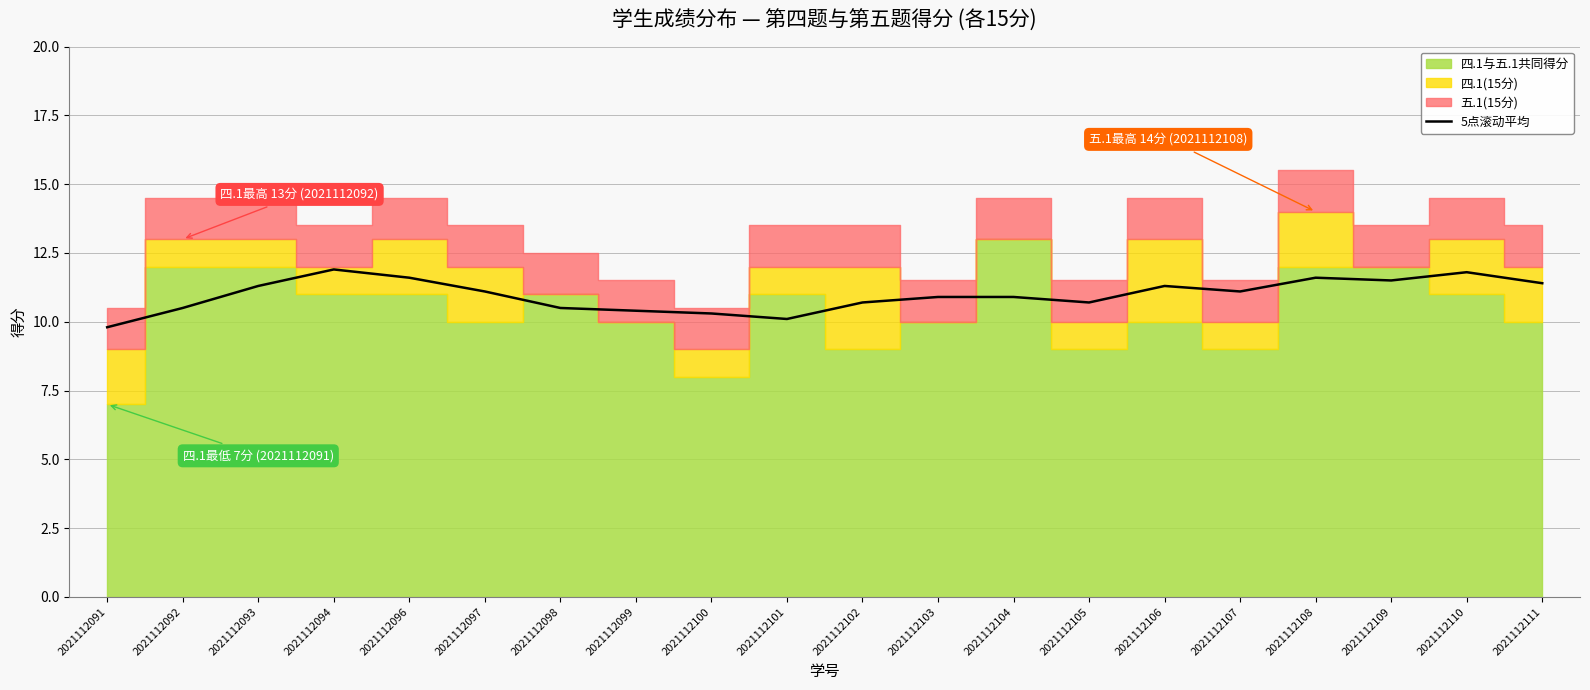

At which label is the value closest to 10?

2021112101